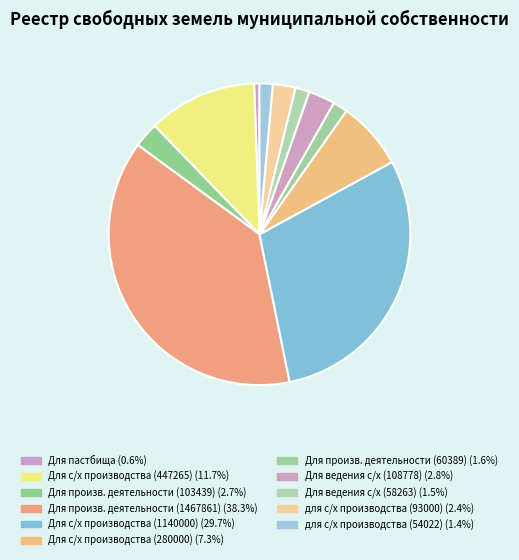

How many slices are in this pie chart?

11